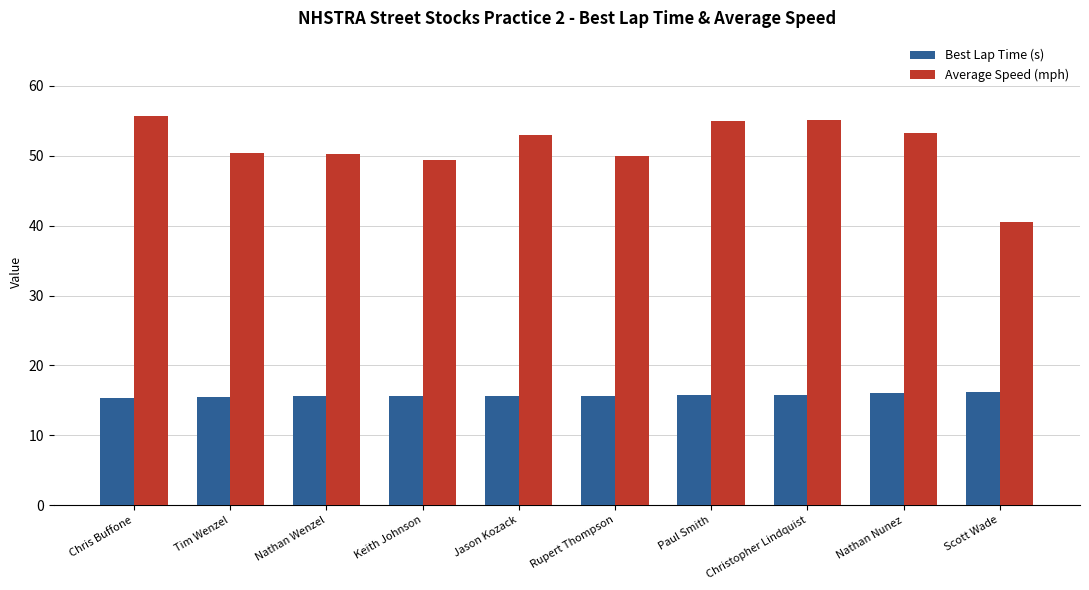

At Christopher Lindquist, list the series in order from smallest to largest.

Best Lap Time (s), Average Speed (mph)